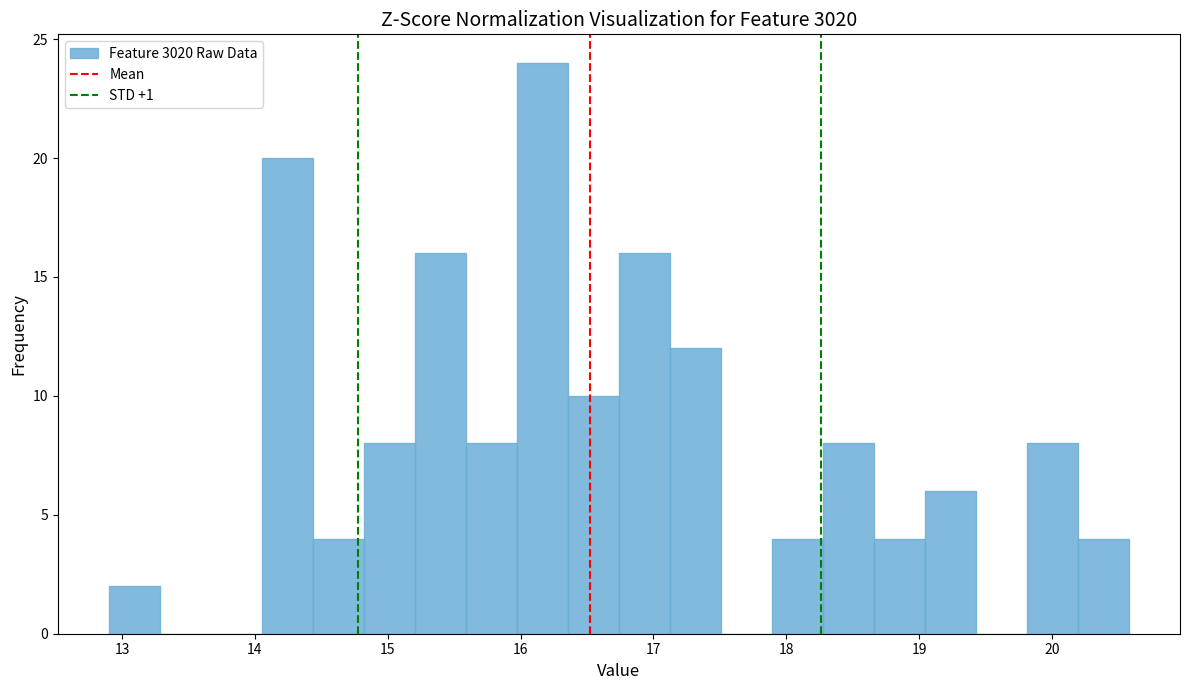

Read against the x-axis, roughly where is the centre of the tallest bar?

16.2